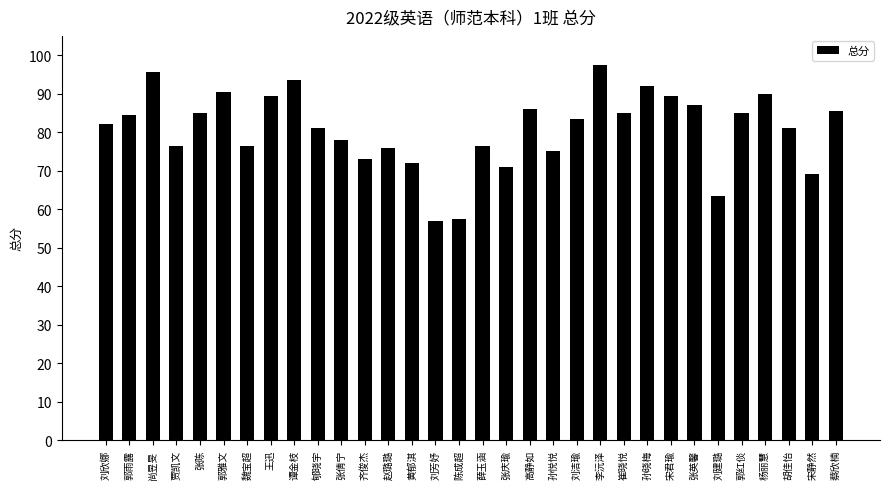

The chart shows a value of 76.5 at 贾凯文. True or false?

True